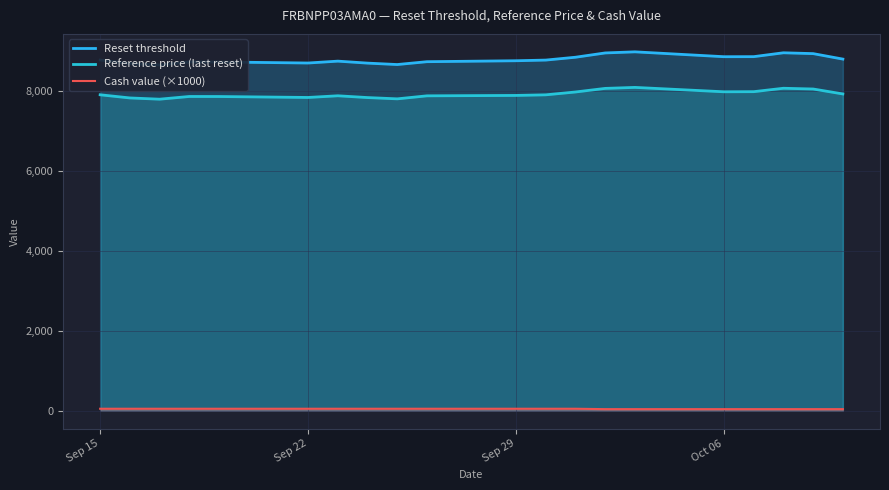

How many values in the Reset threshold series are below 8764?

10